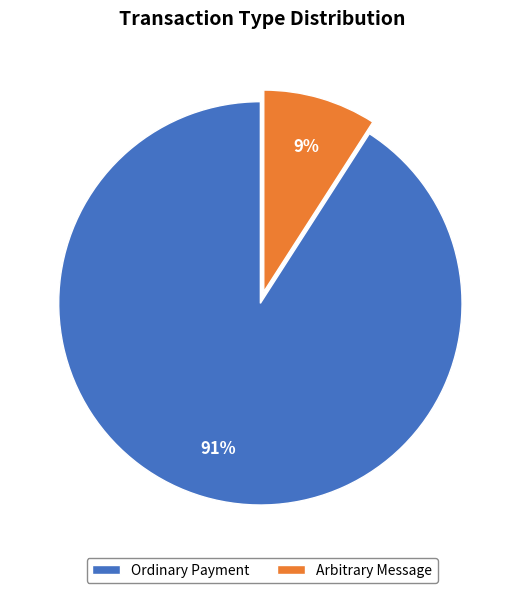

How many slices are in this pie chart?

2